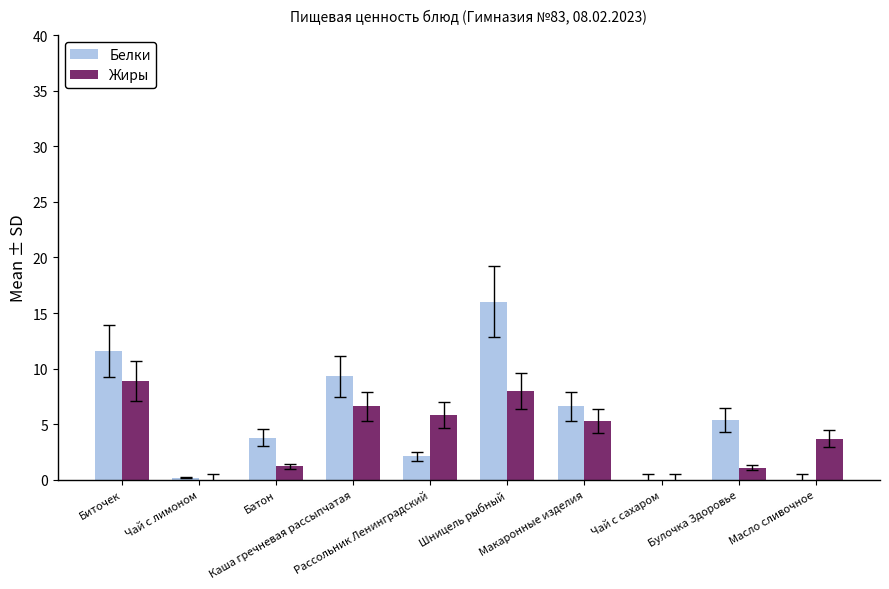

How many data points does each series have?

10